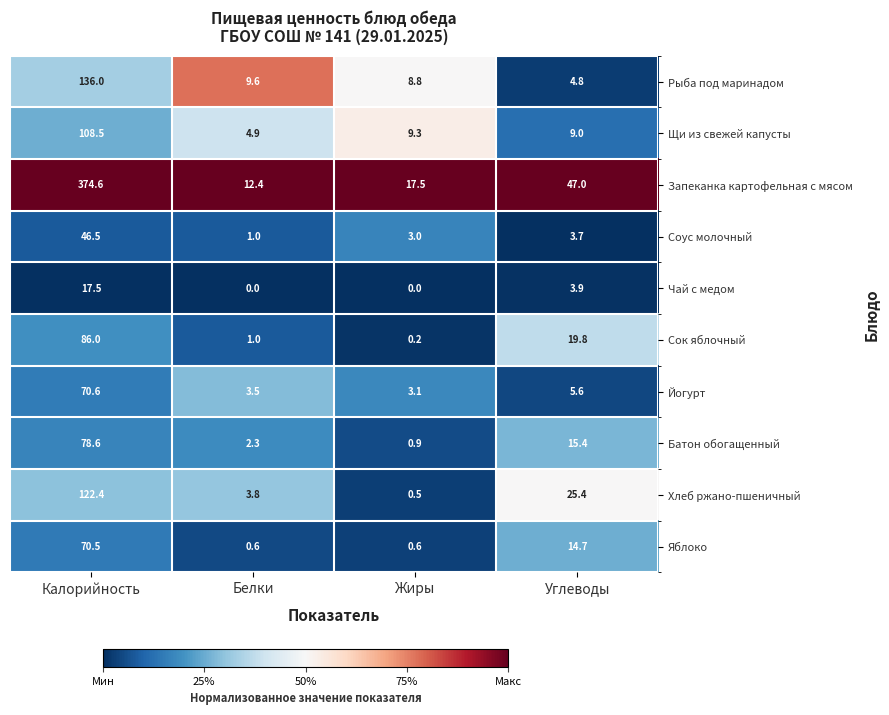

At which category is the sum across all series the highest?

Калорийность